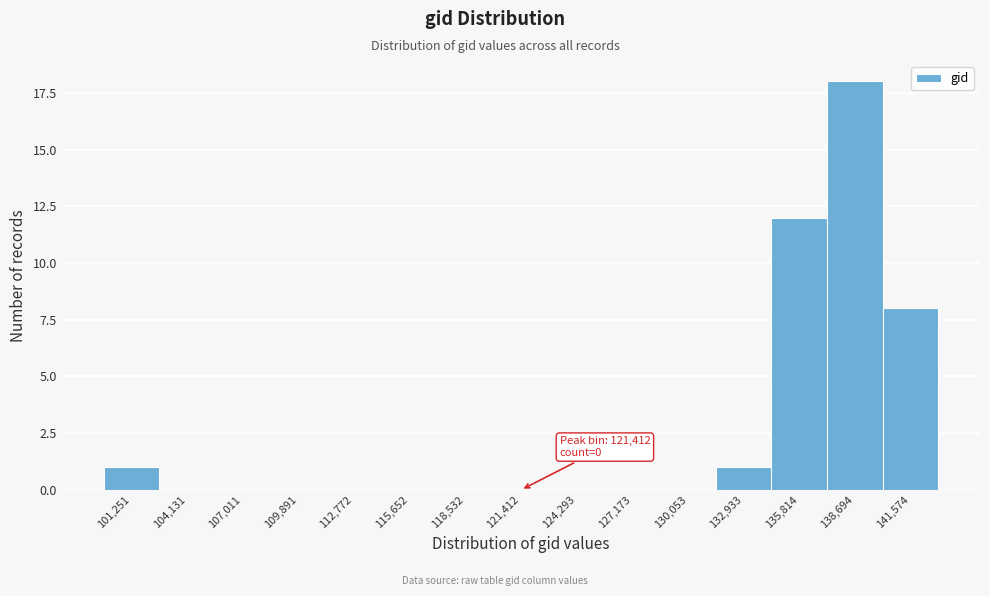

Reading left to right, extract all data points from this chart.

101,251=1	104,131=0	107,011=0	109,891=0	112,772=0	115,652=0	118,532=0	121,412=0	124,293=0	127,173=0	130,053=0	132,933=1	135,814=12	138,694=18	141,574=8